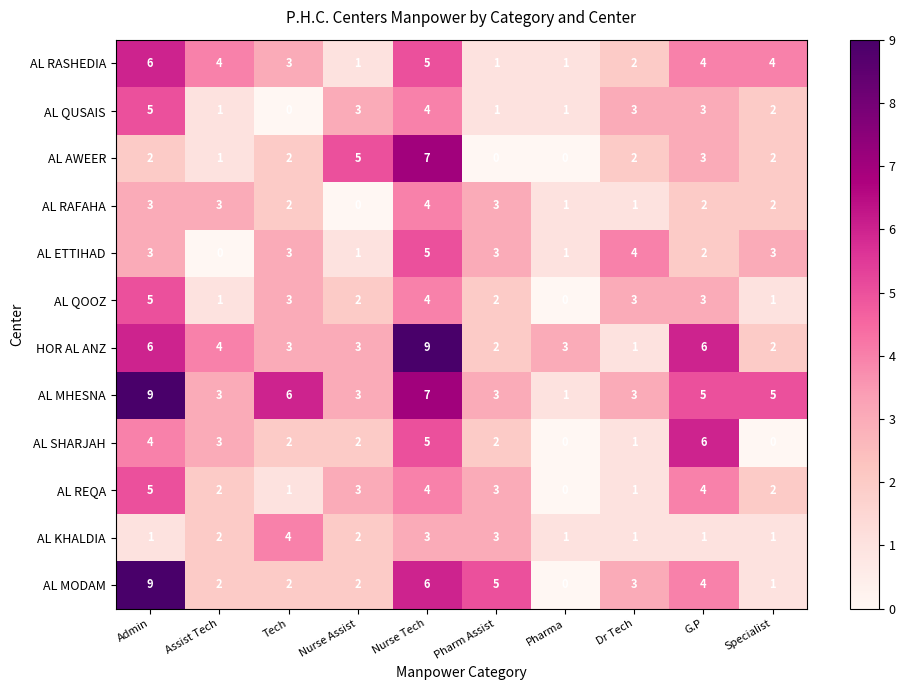

Where does the AL MHESNA series first go above 5?

Admin